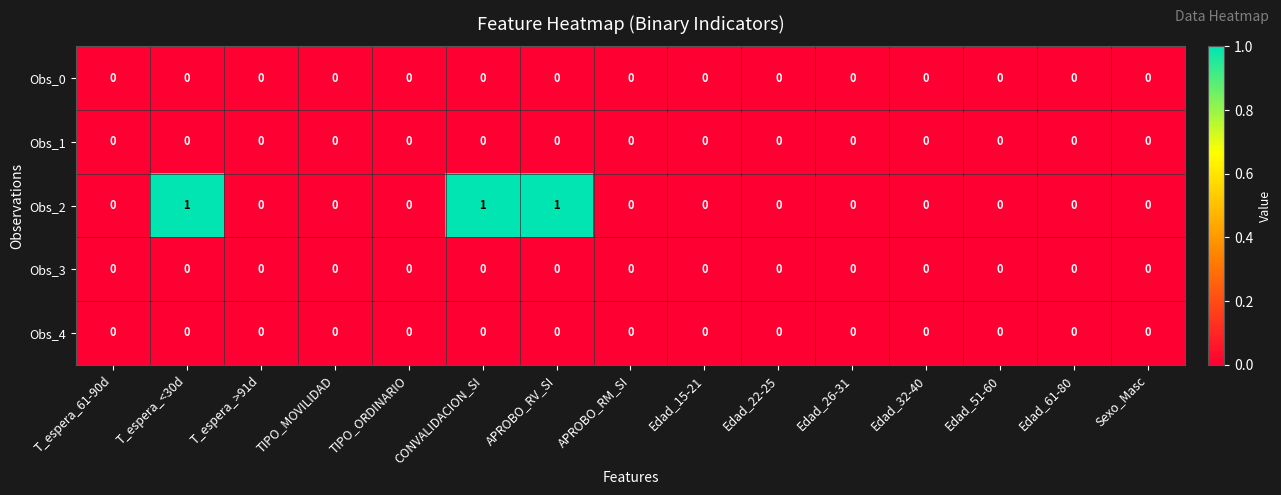

True or false: Obs_4 has a value of 0 at Edad_15-21.

True